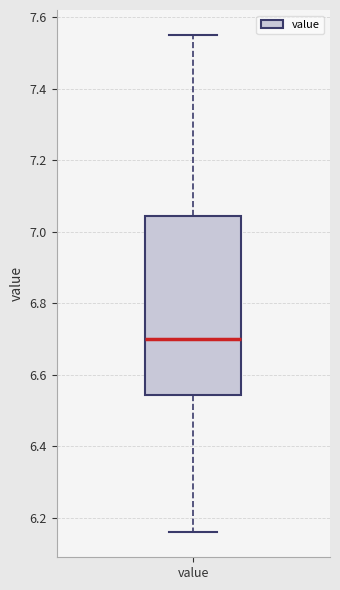

Where is the lower edge of the box for value on the y-axis? The values are not printed on the chart, so give them approximately, as read against the axis.

6.54